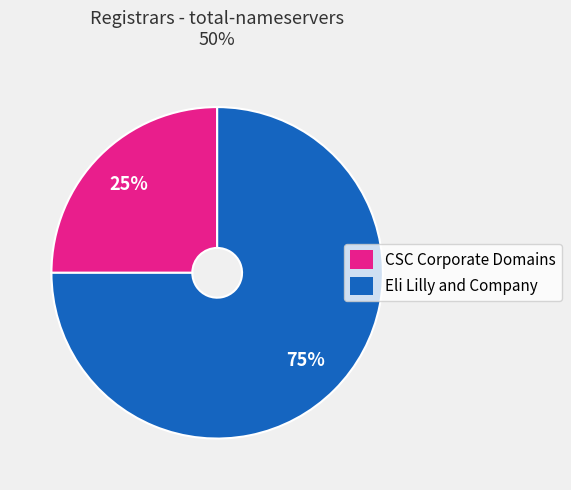

What is the majority slice?

Eli Lilly and Company